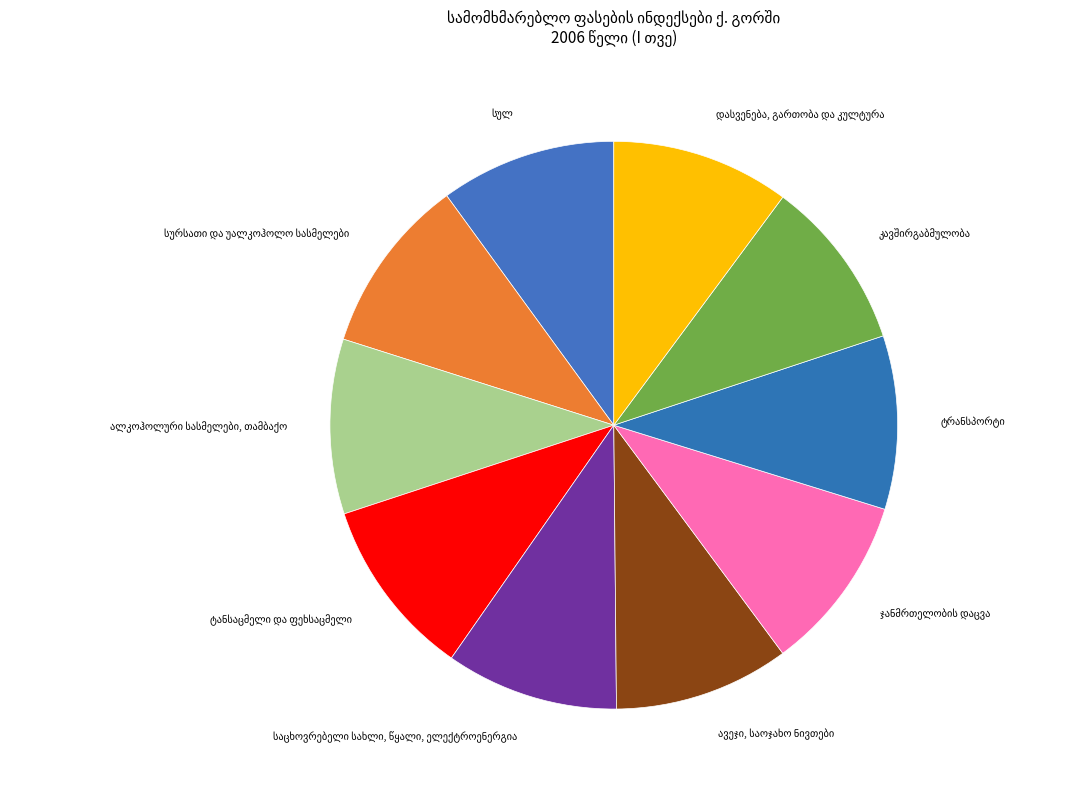

Is there a majority slice in this chart?

No